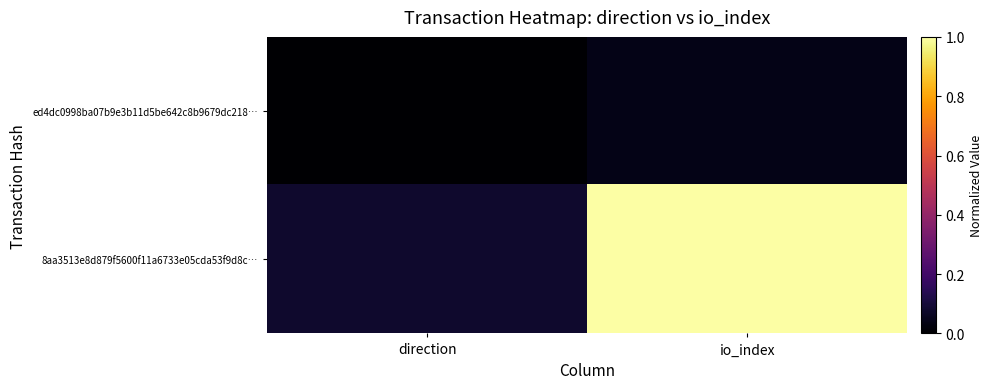

Which has a higher value, io_index or direction?

io_index